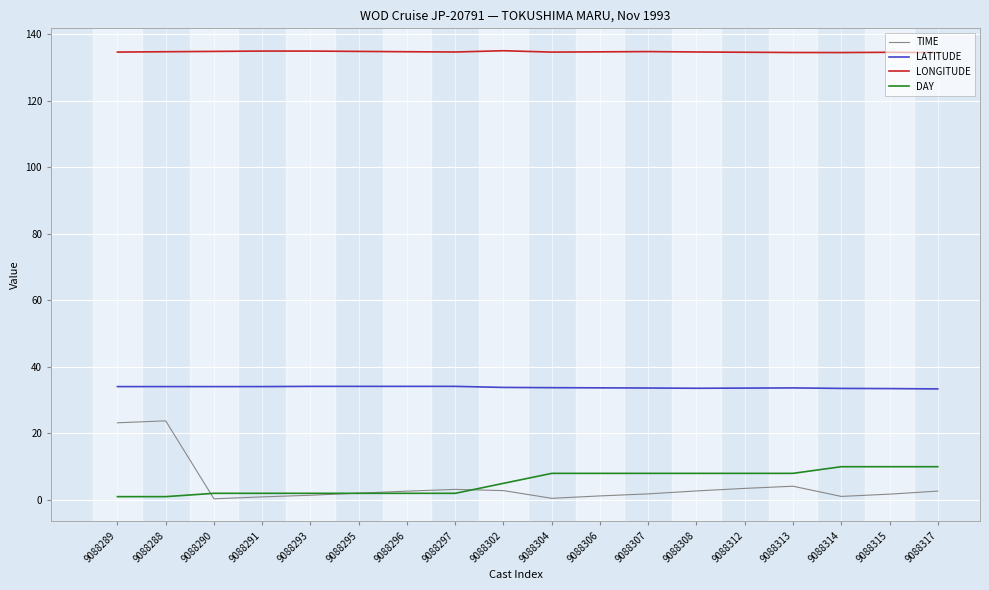

What is the minimum value for LONGITUDE?

134.5